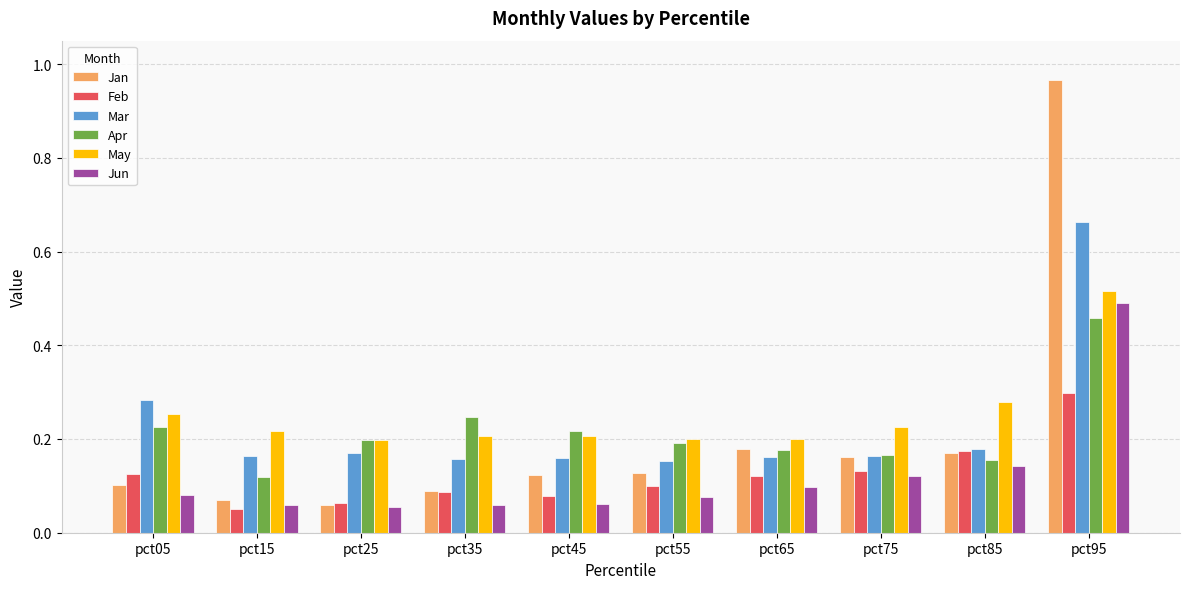

At how many categories does at least one series exceed 0?

10